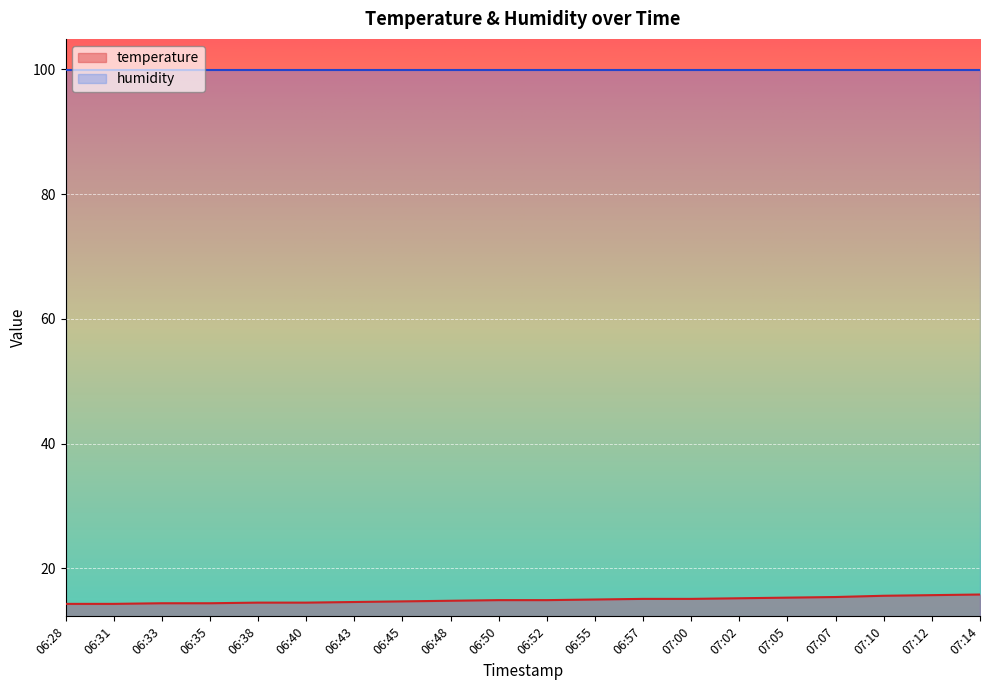

Does the chart display data point markers on the line(s)?

No